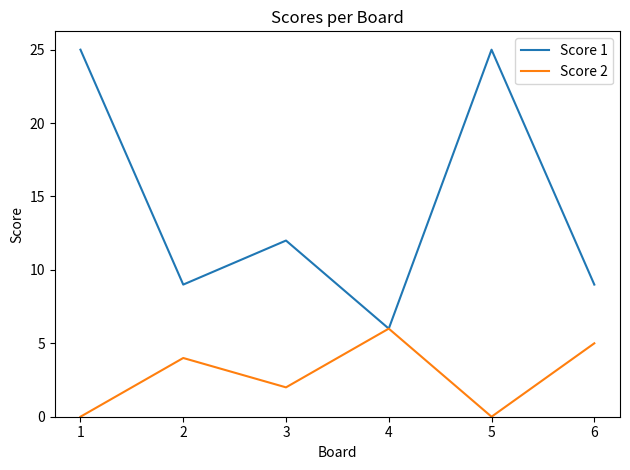

At which category does Score 1 reach its first local valley?

2